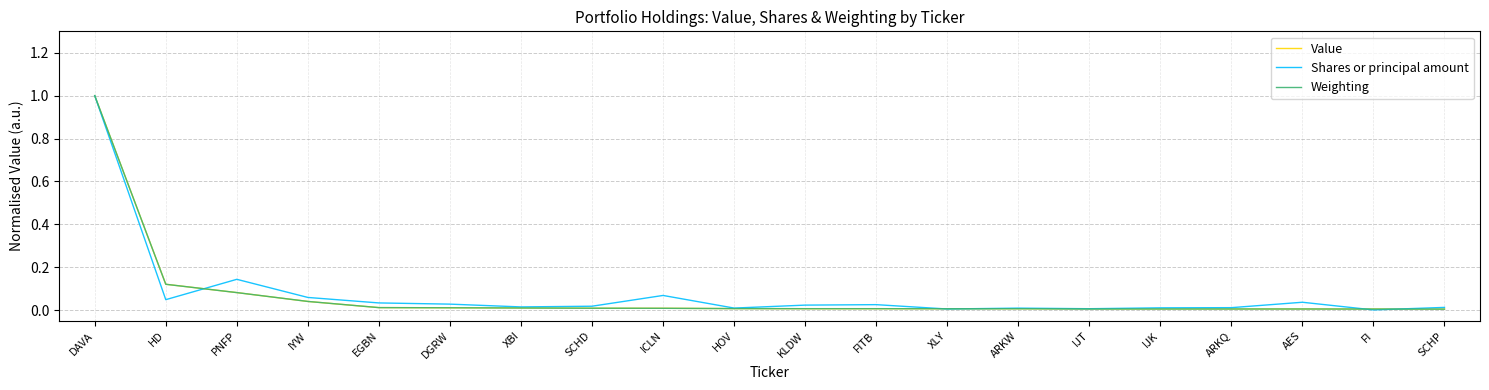

At which category is the sum across all series the highest?

DAVA